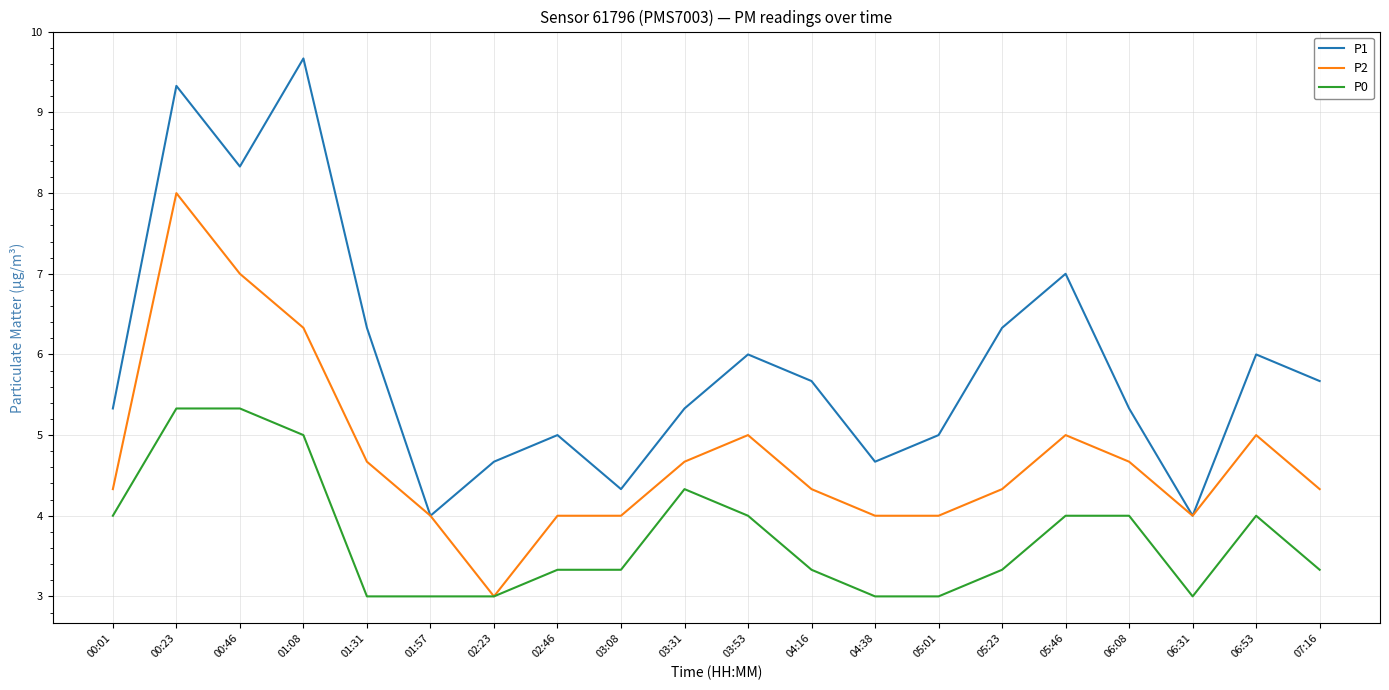

What is the minimum value shown in the chart?

3.0